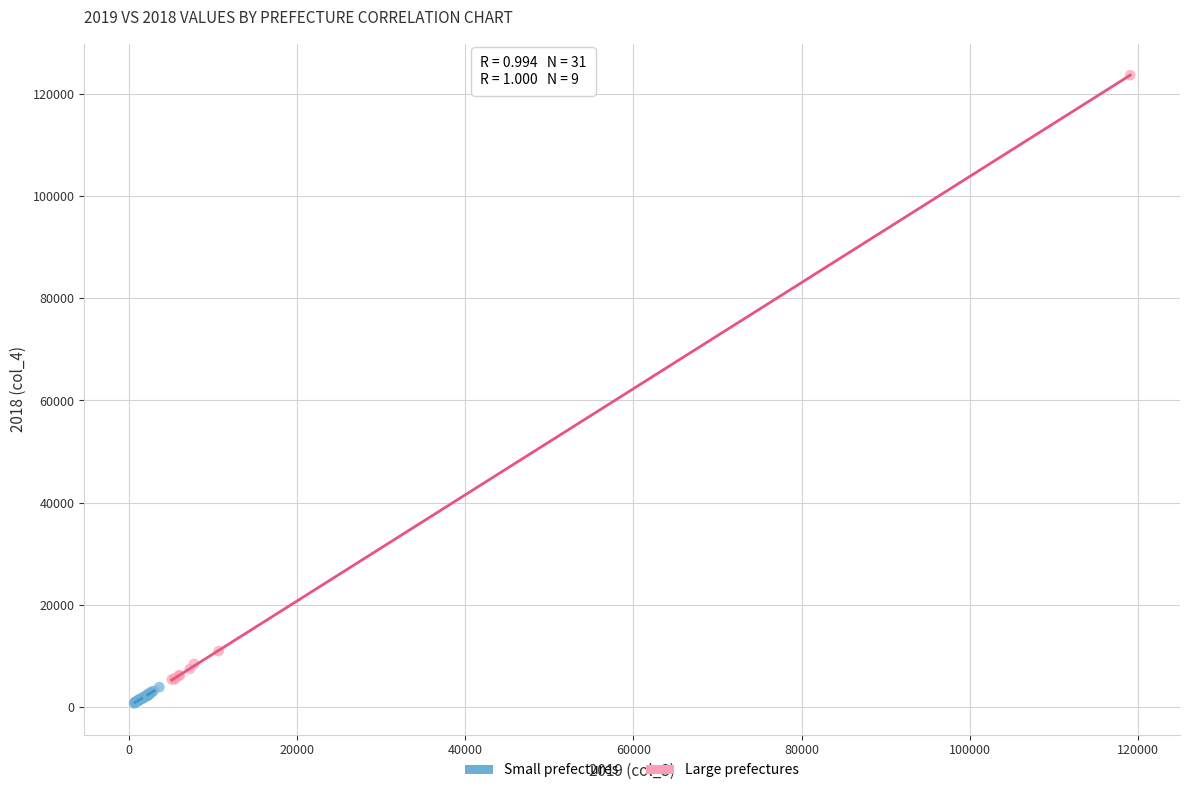

Which series contains the highest Y value?

Large prefectures